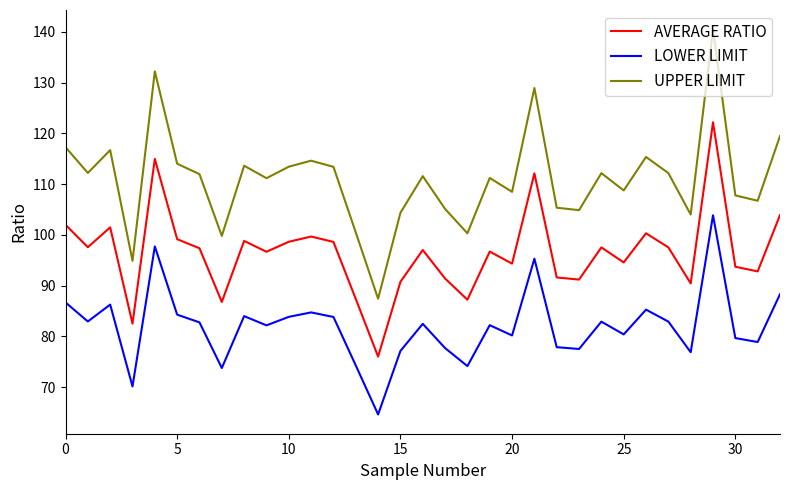

How many categories are shown in the chart?

33